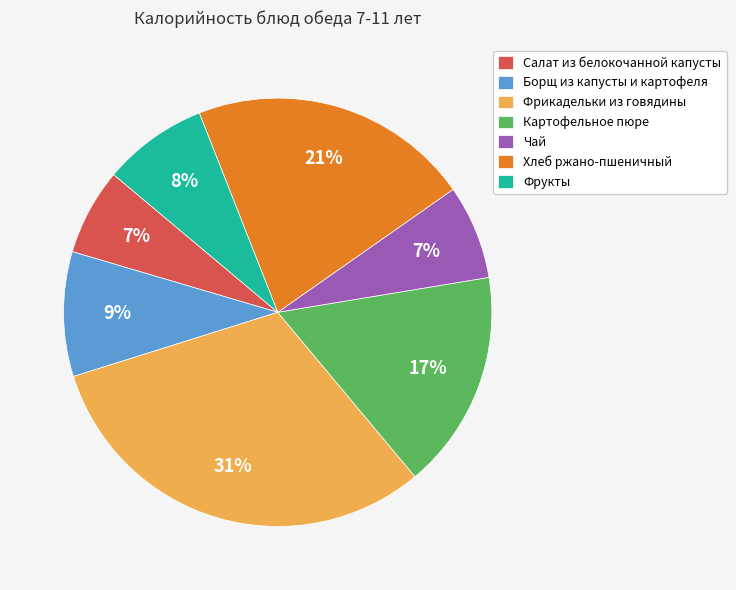

Is Хлеб ржано-пшеничный the majority of the pie?

No